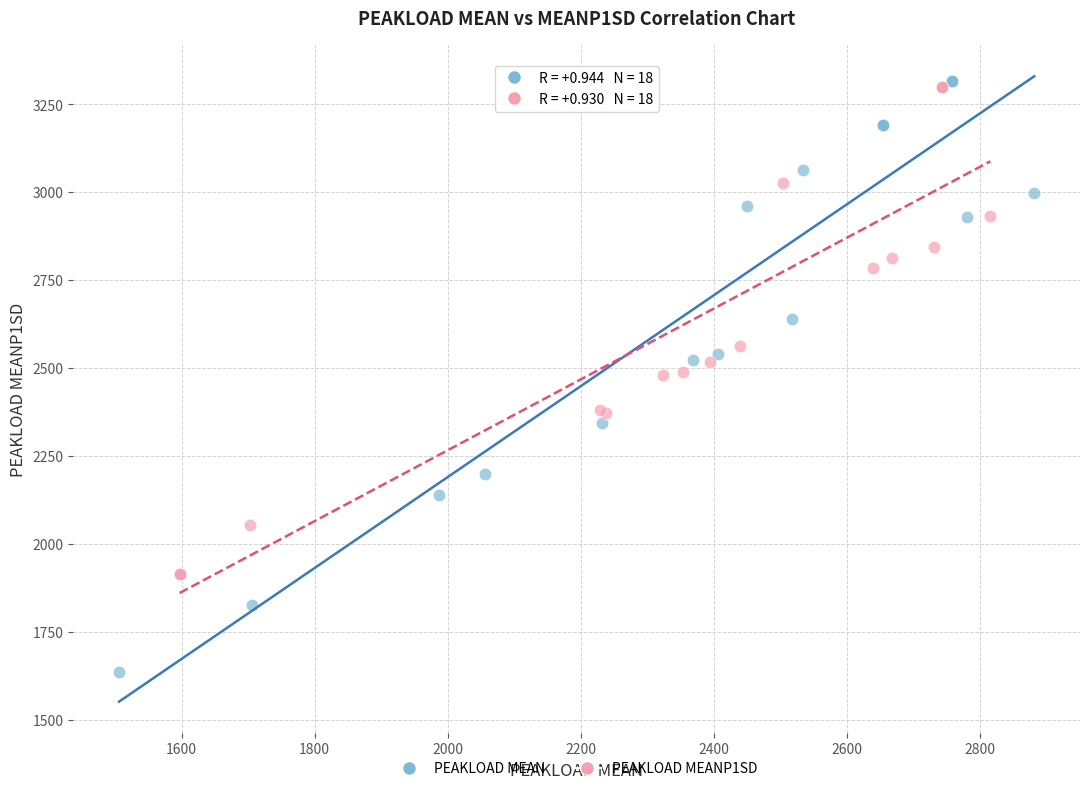

What are all the series names shown in the legend?

PEAKLOAD MEAN, PEAKLOAD MEANP1SD